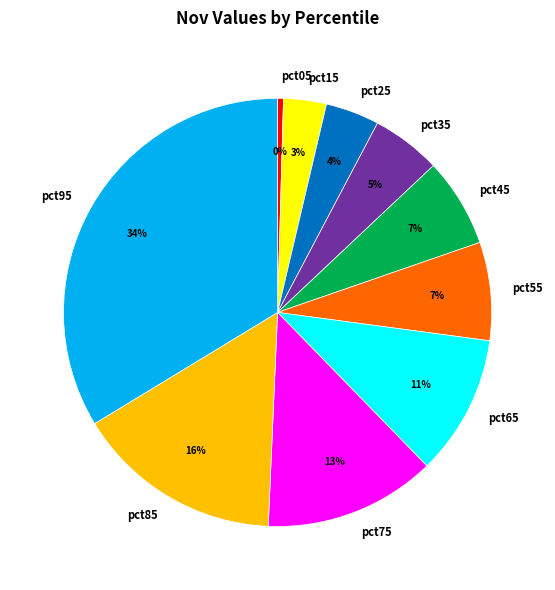

What is the largest slice in the pie chart?

pct95